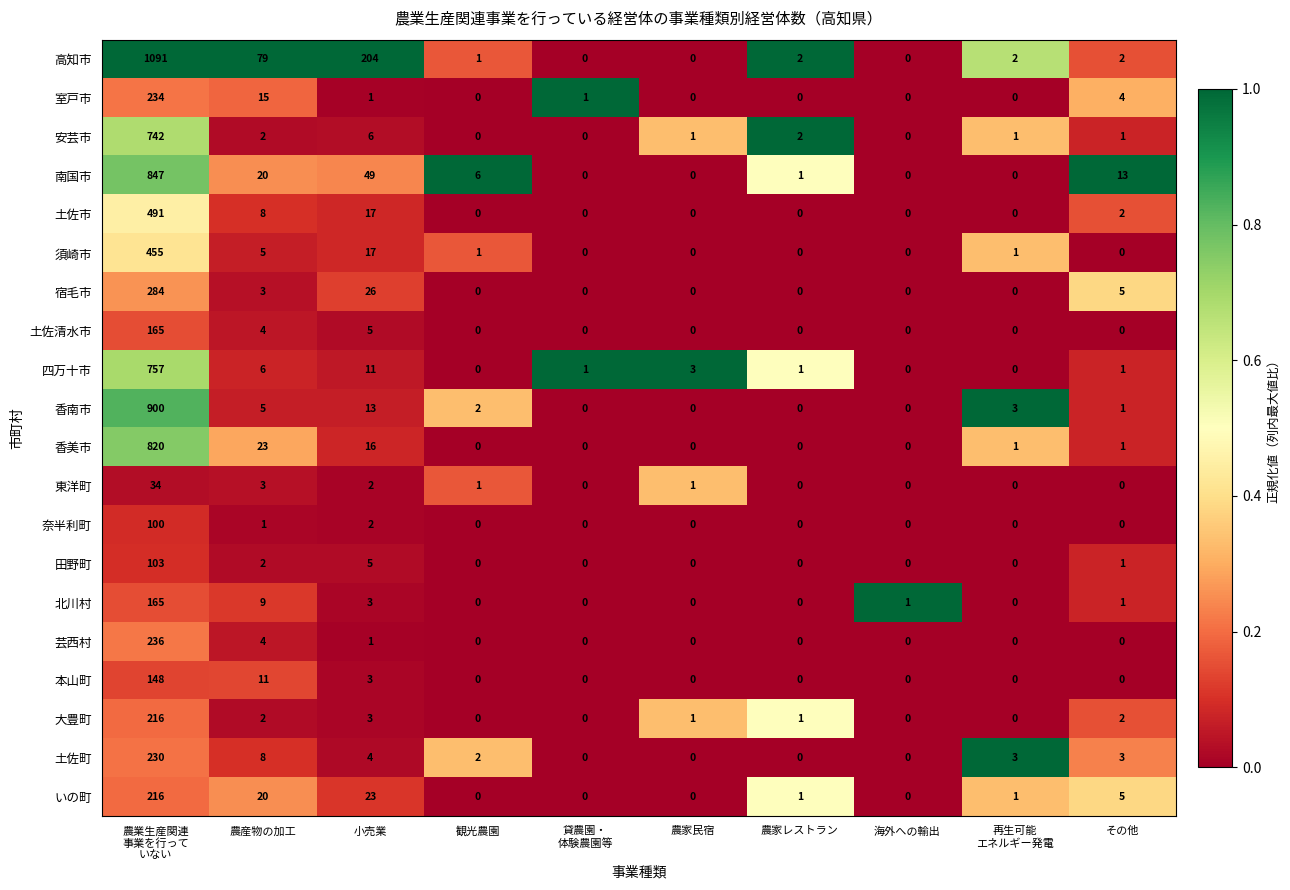

Between 農産物の加工 and 観光農園, which series saw the biggest shift?

高知市